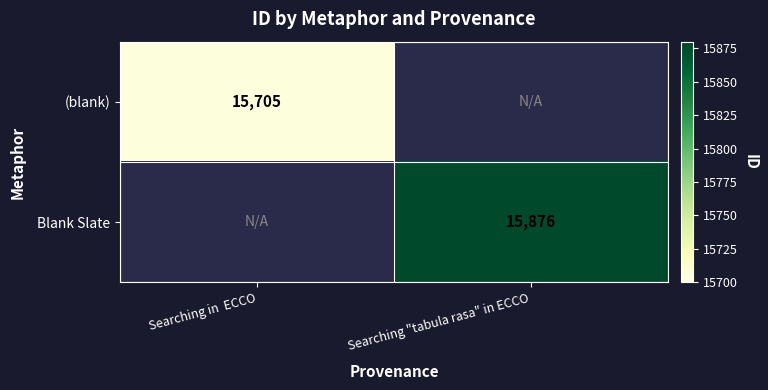

Between Searching in  ECCO and Searching "tabula rasa" in ECCO, which is larger?

Searching "tabula rasa" in ECCO